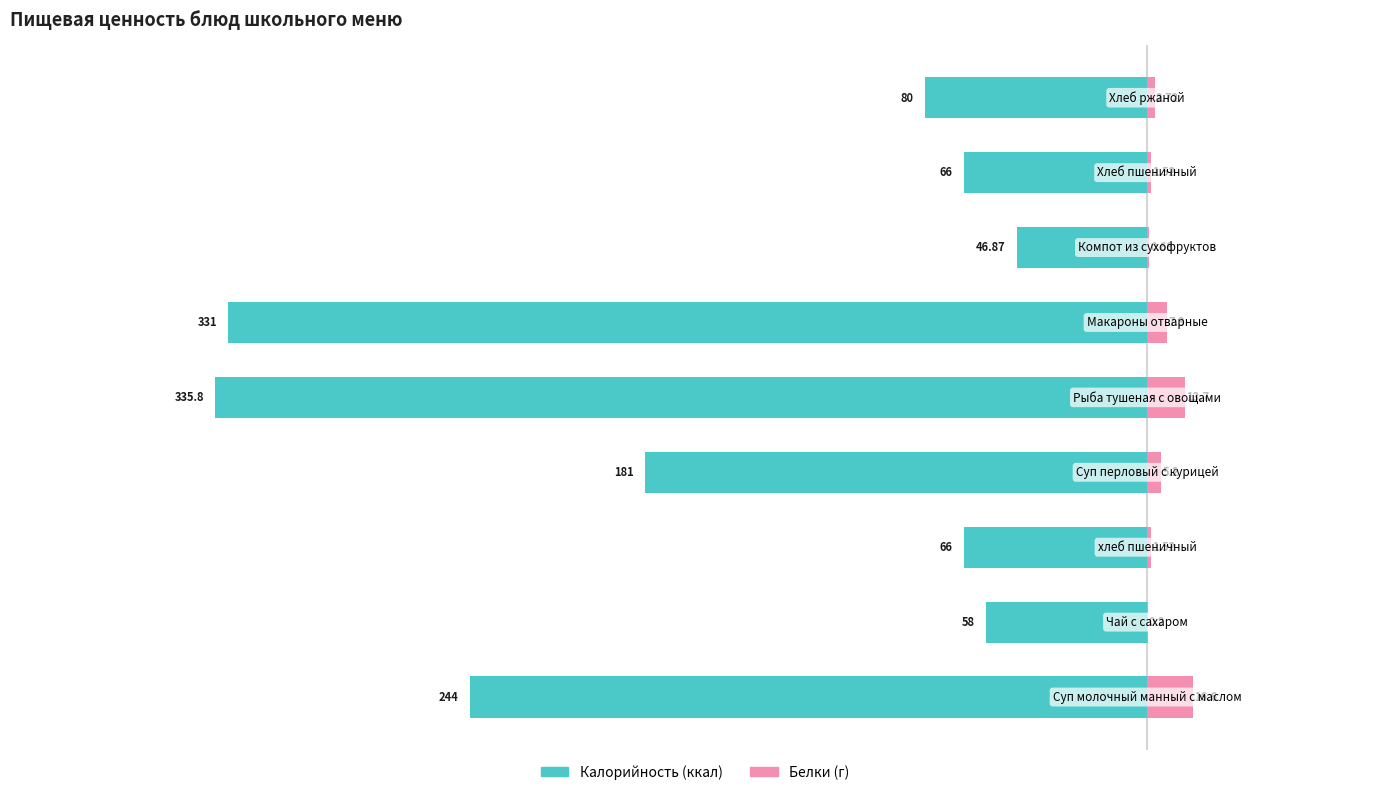

What is the value of the Белки bar at the 1st from the left?

16.6